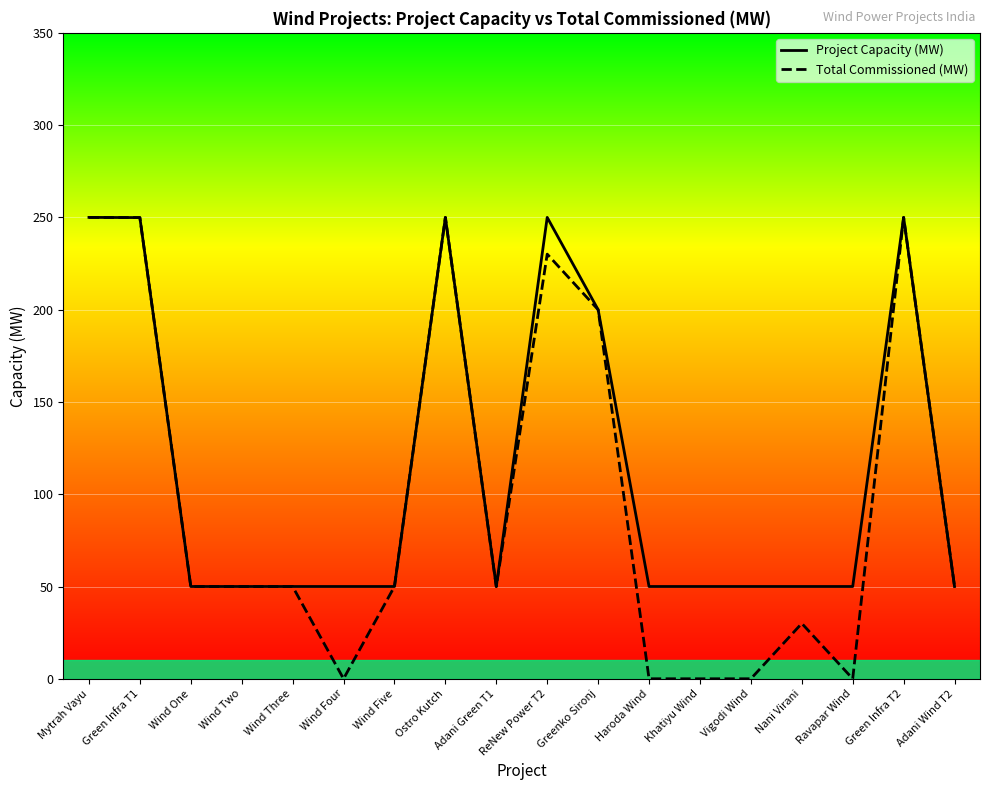

At which label does Project Capacity (MW) reach its minimum?

Wind One